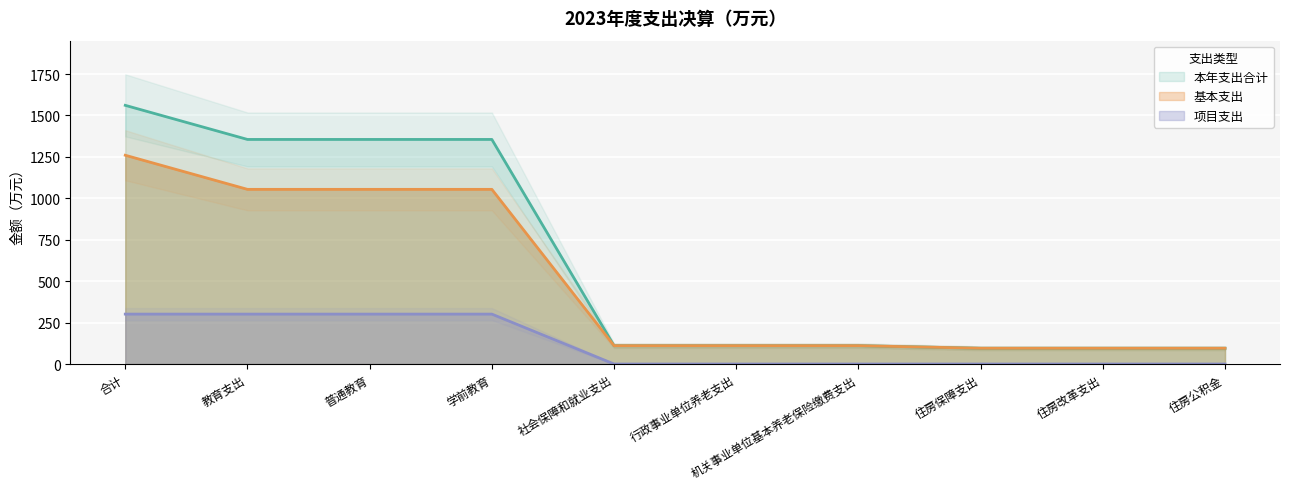

True or false: 项目支出 and 本年支出合计 cross at least once.

False